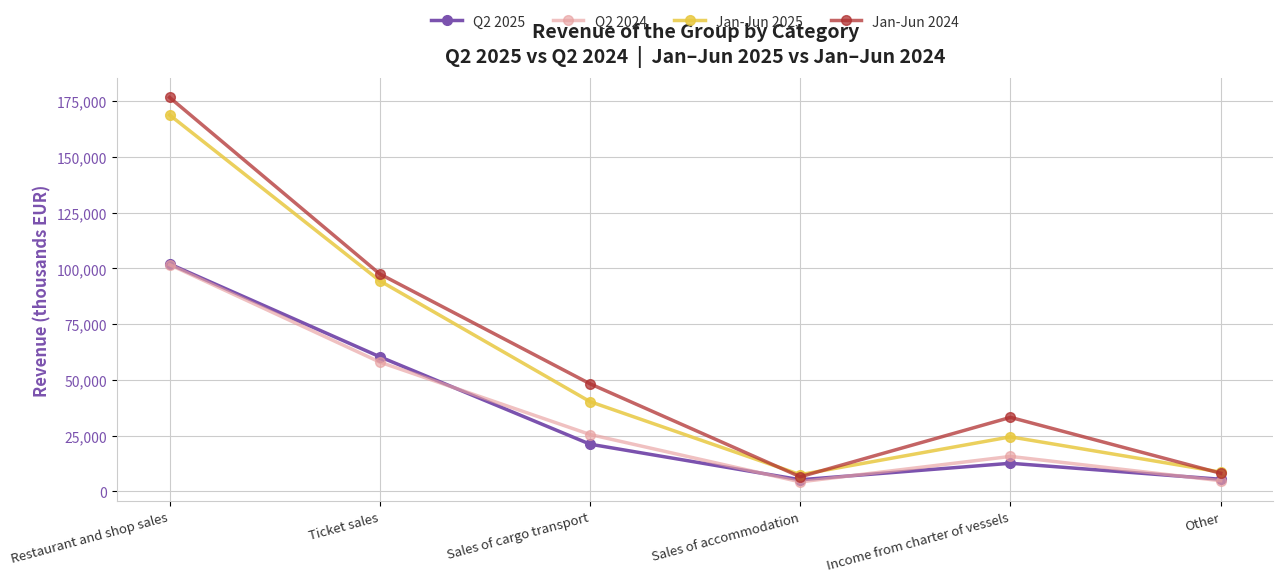

Where is the first local minimum for Q2 2025?

Sales of accommodation